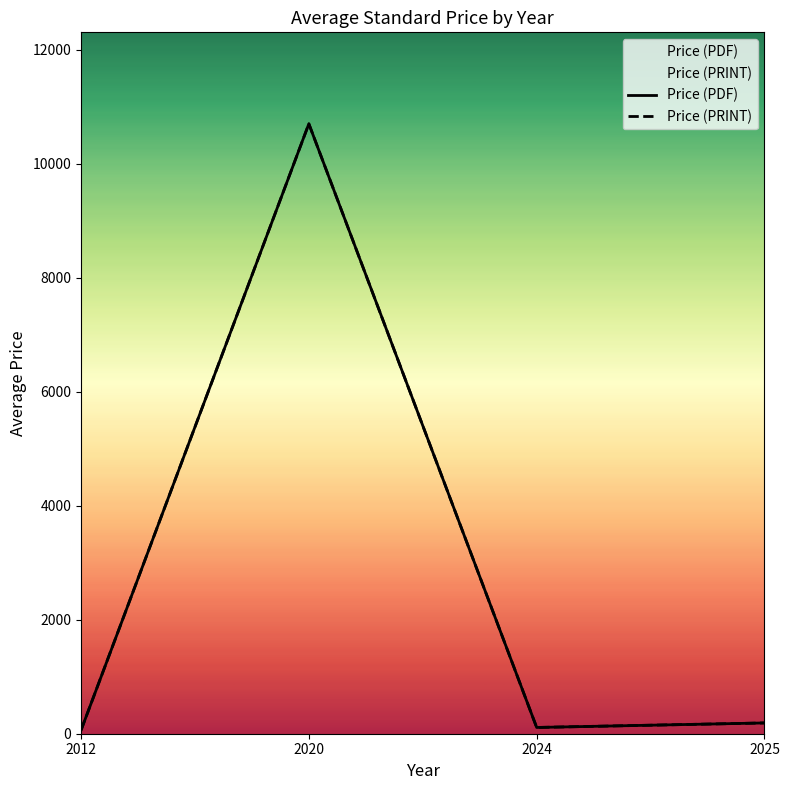

Which series has the largest range (max minus min)?

Price (PDF)